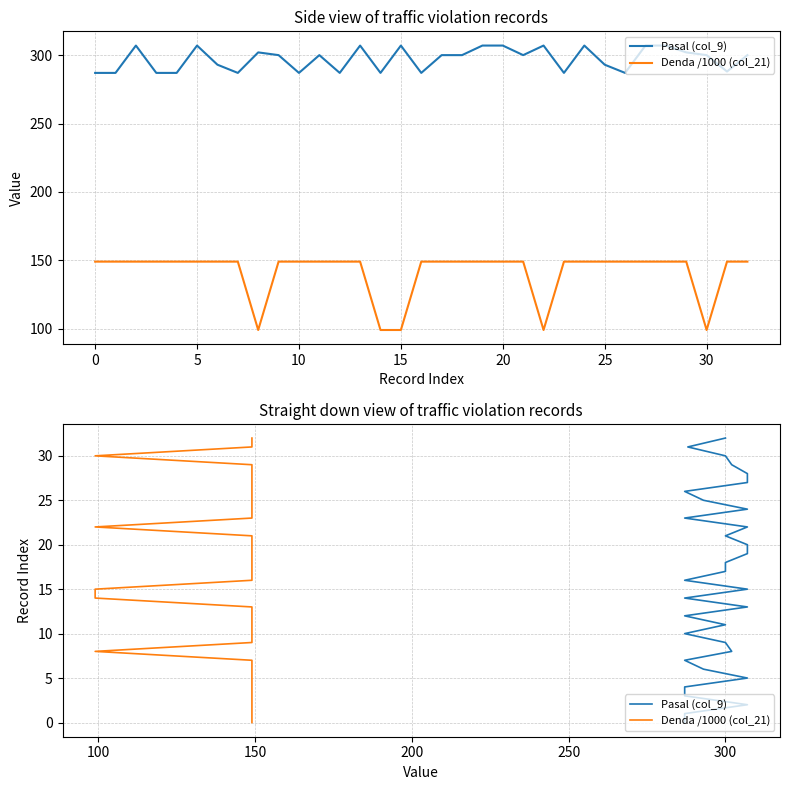

Which series has the largest total across all categories?

Pasal (col_9)